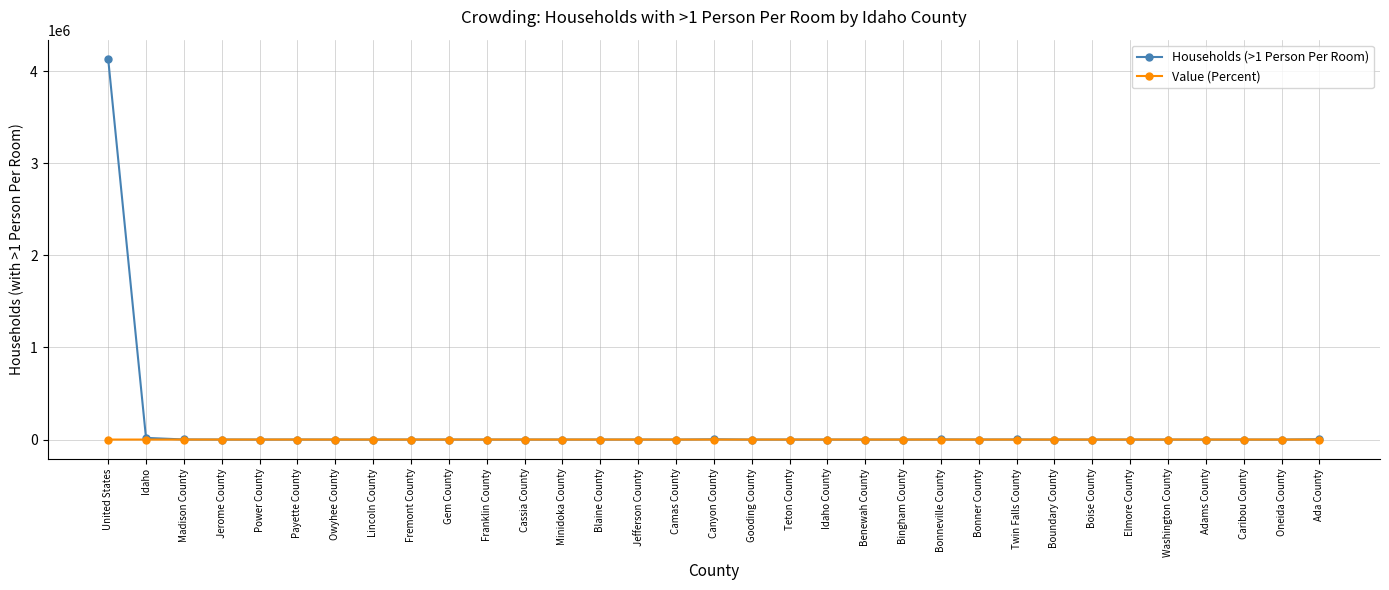

What is the label of the 11th point from the left?

Franklin County